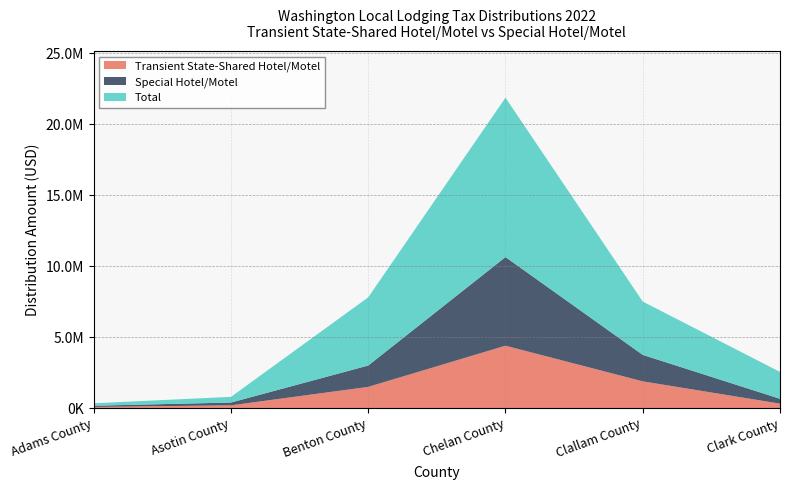

Reading left to right, transcribe all the data shown in this chart.

Transient State-Shared Hotel/Motel: Adams County=87032.7	Asotin County=200031.3	Benton County=1500016.1	Chelan County=4398865.5	Clallam County=1889489.5	Clark County=320213.1
Special Hotel/Motel: Adams County=86570.2	Asotin County=198504.2	Benton County=1503860.8	Chelan County=6239665.0	Clallam County=1863711.9	Clark County=342789.6
Total: Adams County=173603.0	Asotin County=398535.4	Benton County=4801152.5	Chelan County=11220270.4	Clallam County=3753201.4	Clark County=1891256.6